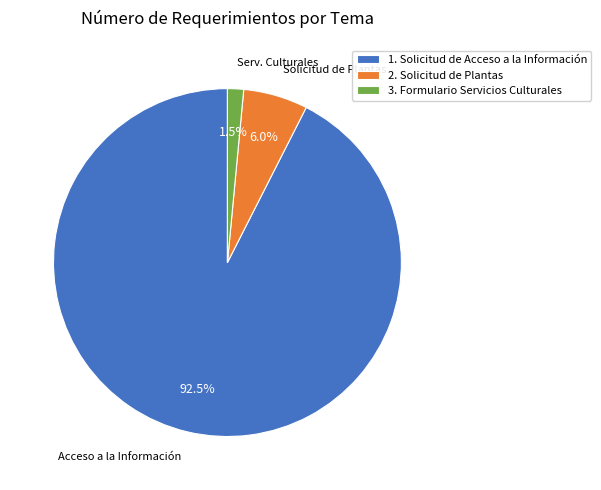

What is the smallest slice in the pie chart?

3. Formulario Servicios Culturales